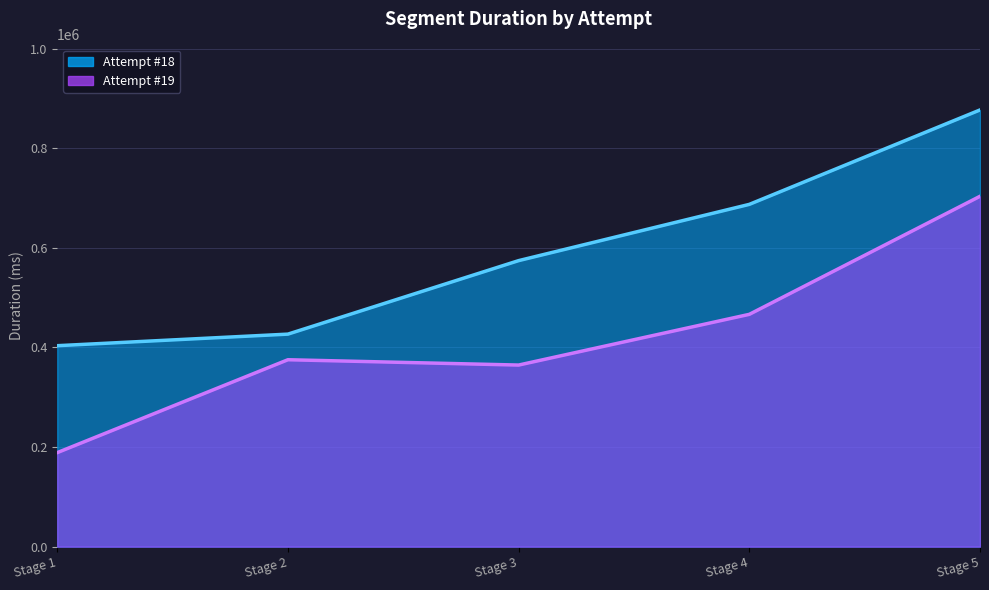

What is the spread (max minus min) of values at Stage 4?

220804